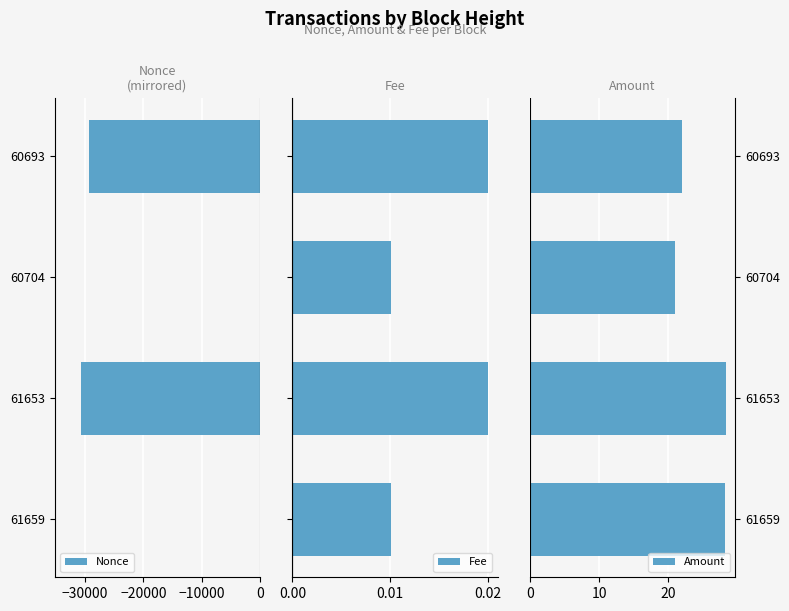

Count the Fee values in the range 0 to 1.

4